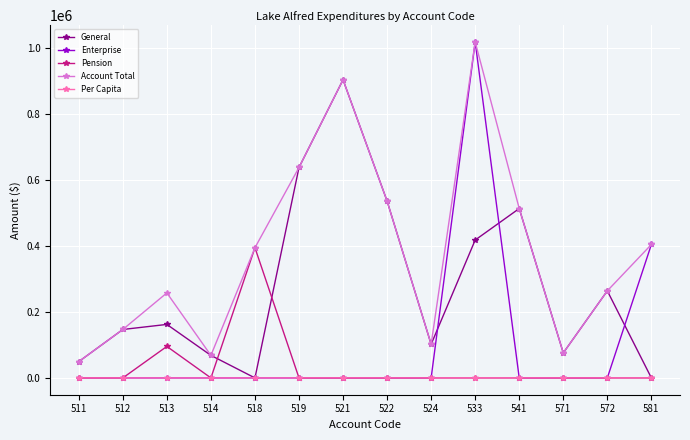

Which series changed the most between 524 and 581?

Enterprise